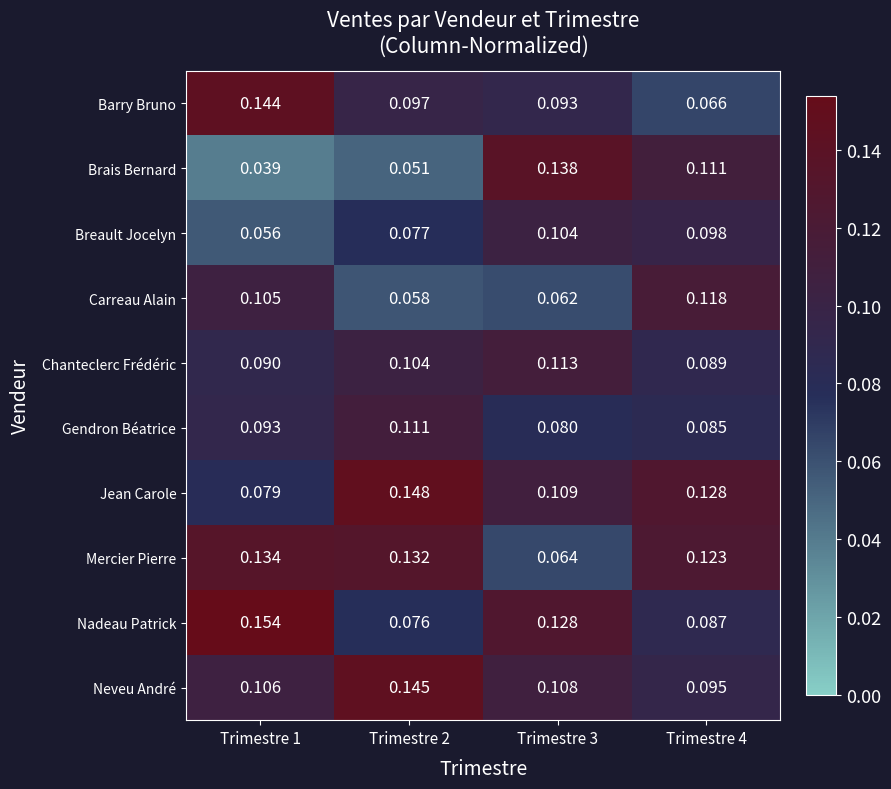

Which series has the largest range (max minus min)?

Brais Bernard